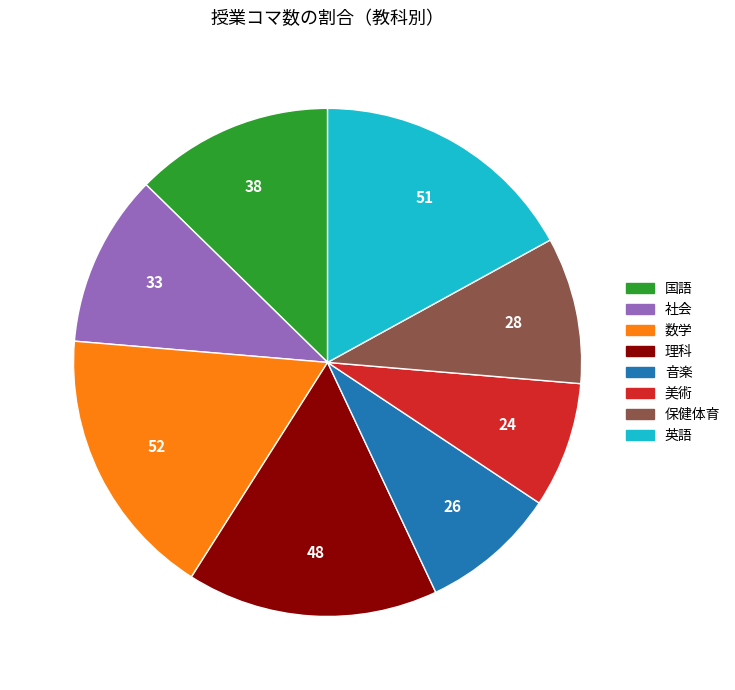

Count the number of slices in the pie.

8